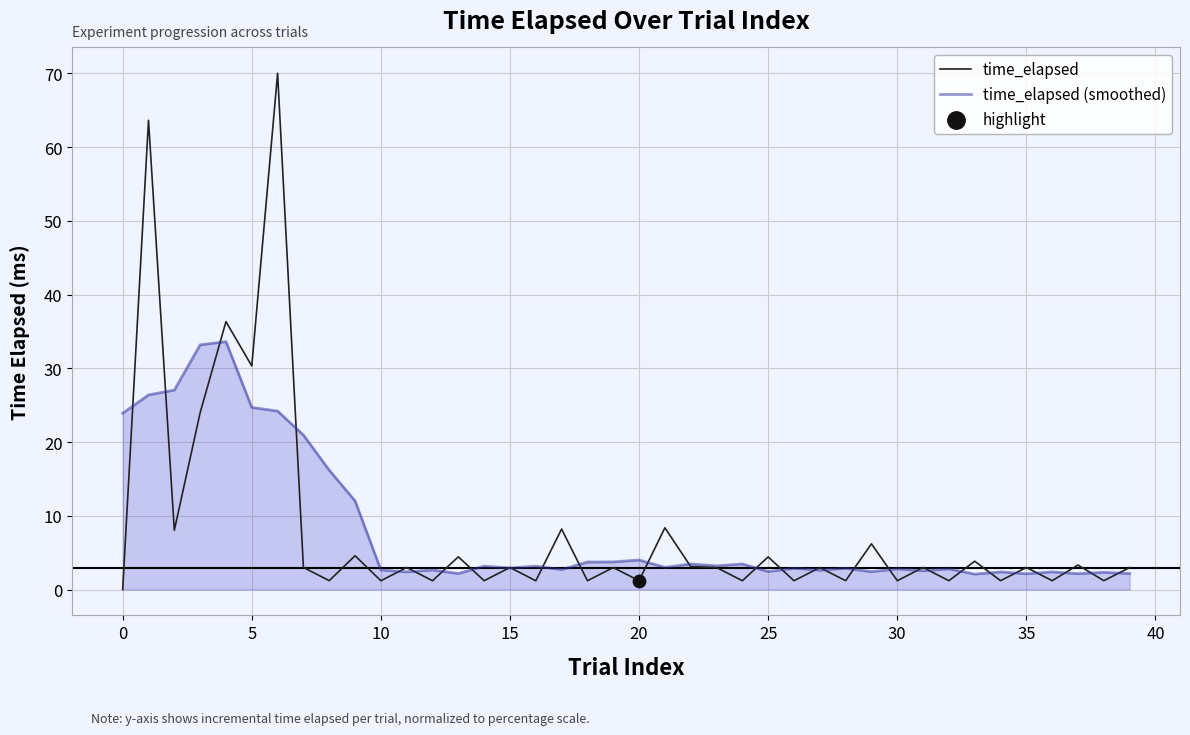

Which series has the widest spread of values?

time_elapsed